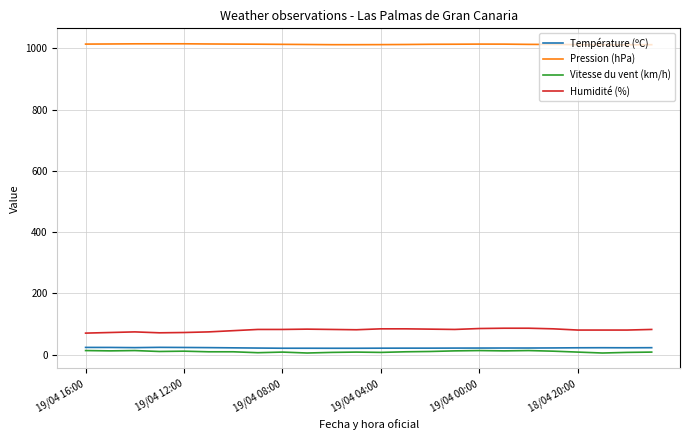

True or false: Humidité (%) and Température (ºC) cross at least once.

False